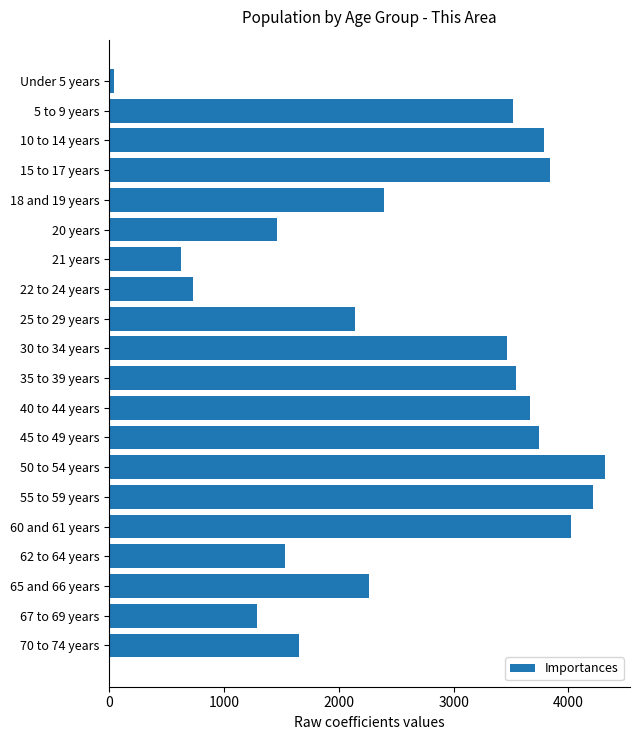

At which category does the chart reach its peak across all series?

50 to 54 years